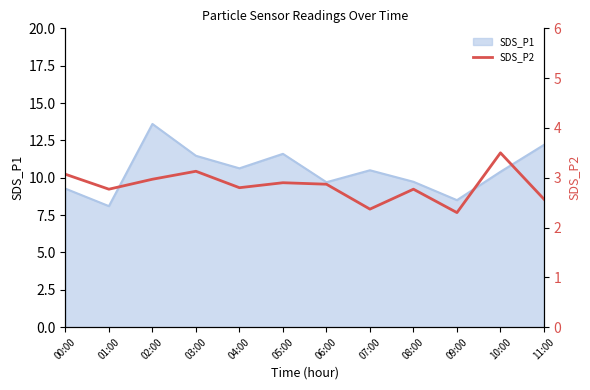

The value of SDS_P1 at 07:00 is 10.5. True or false?

True